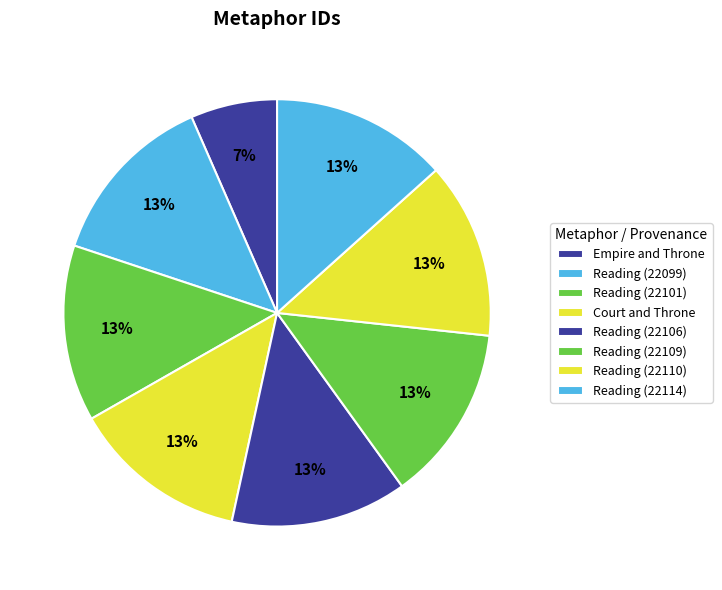

Count the number of slices in the pie.

8